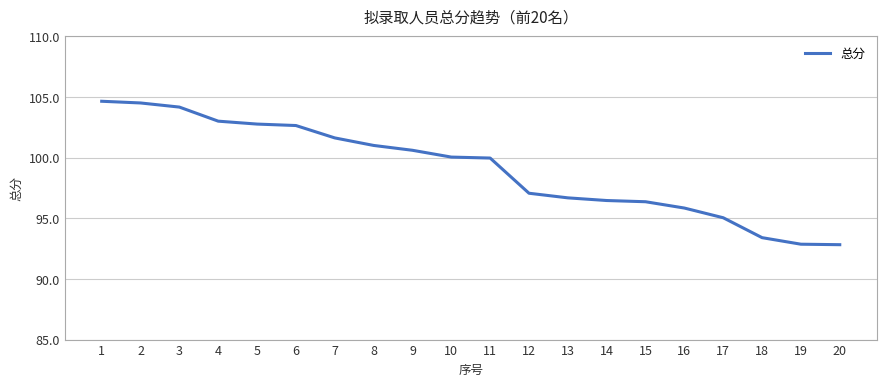

What is the difference between the values at 9 and 6?

2.0